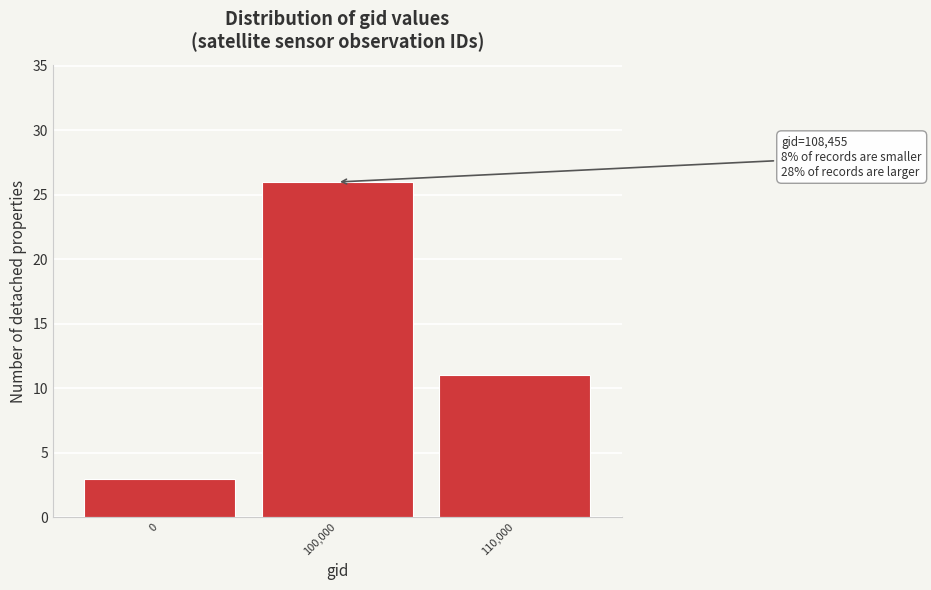

Reading right to left, extract all data points from this chart.

11	26	3